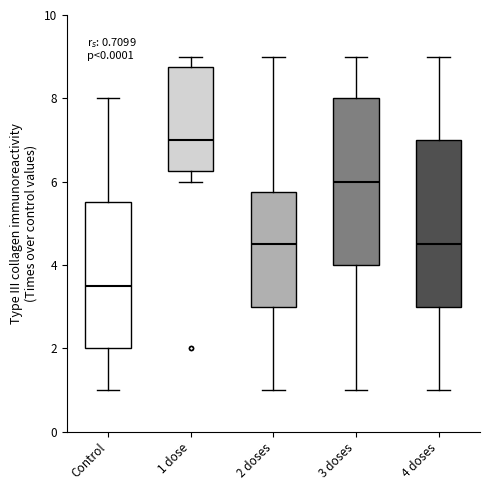

Which box has the lowest median line?

Control